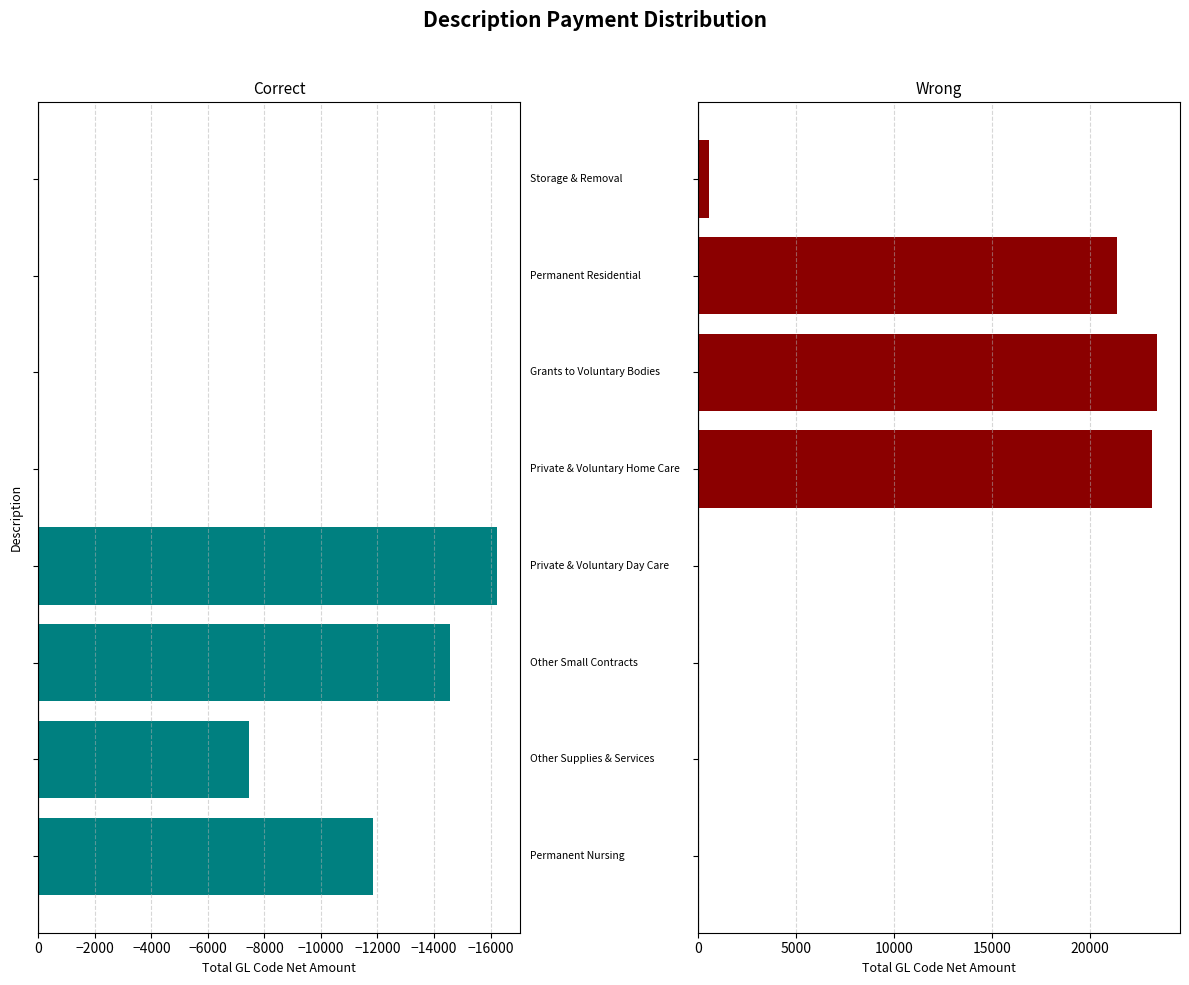

List the series in order of their overall mean, lowest first.

Correct, Wrong